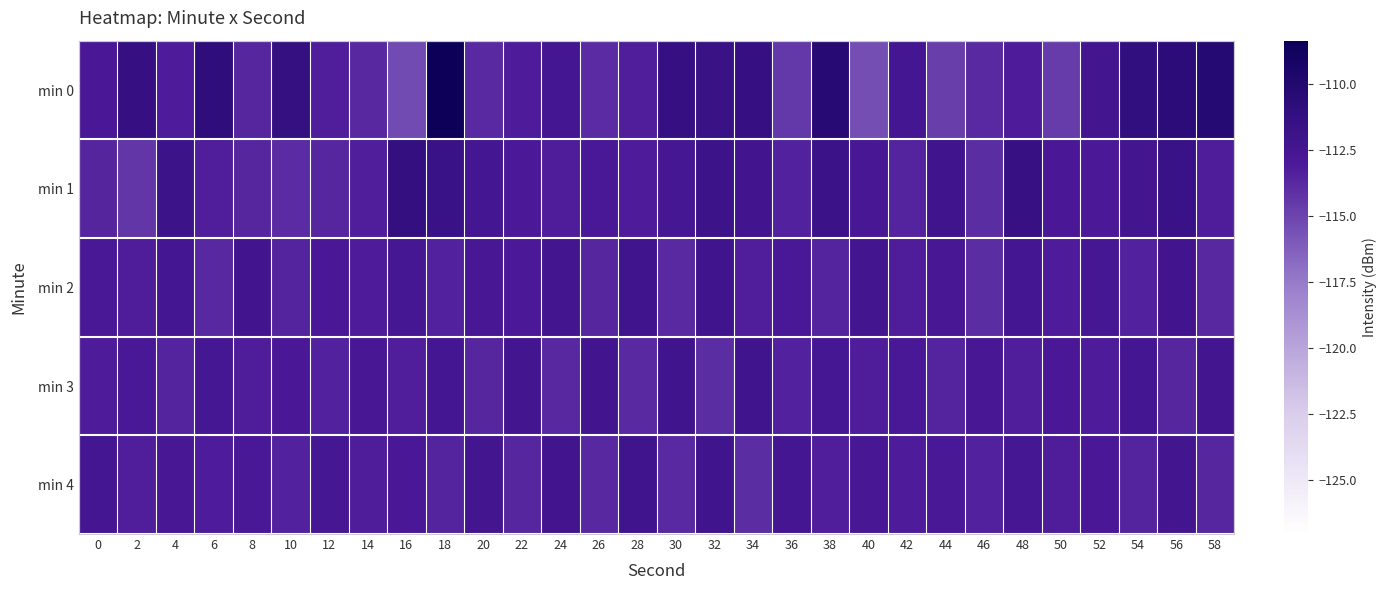

Rank the series at 10 from lowest to highest value.

min 1, min 2, min 4, min 3, min 0